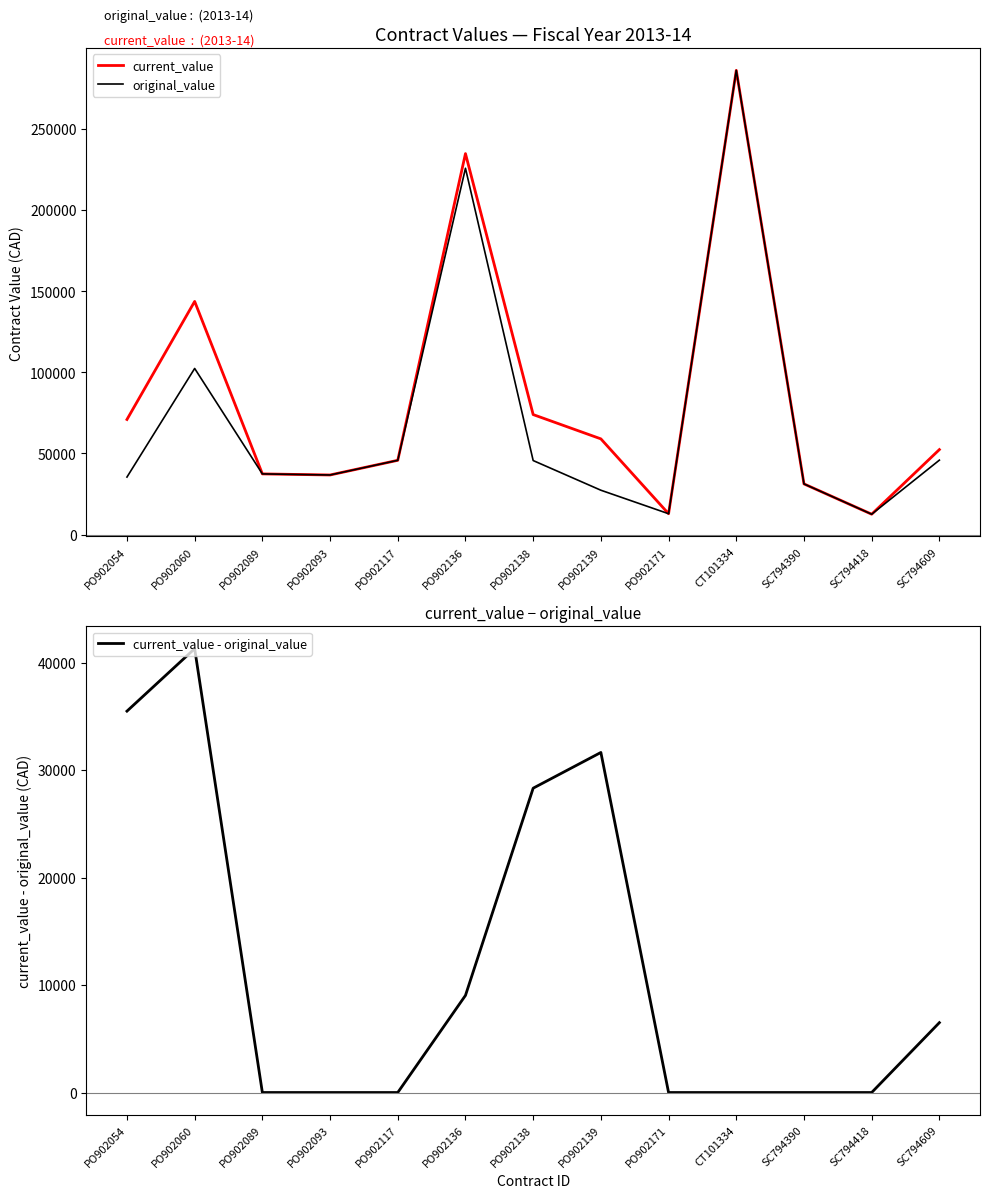

How many interior local peaks does the current_value - original_value series have?

2